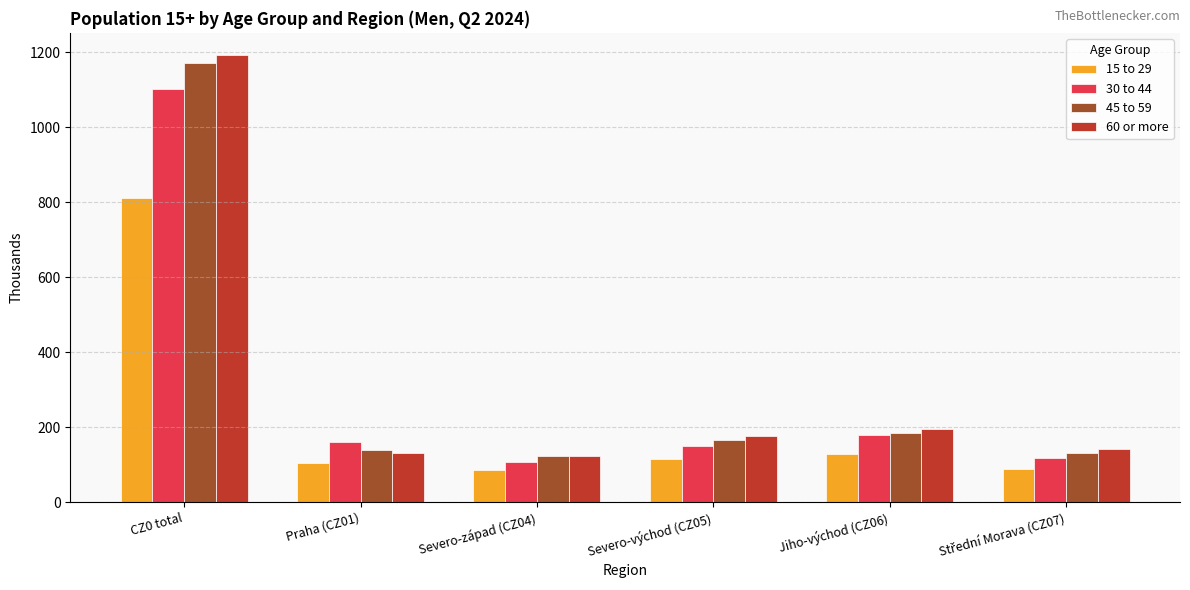

What is the sum of the 30 to 44 values at Jiho-východ (CZ06) and Praha (CZ01)?

338.5